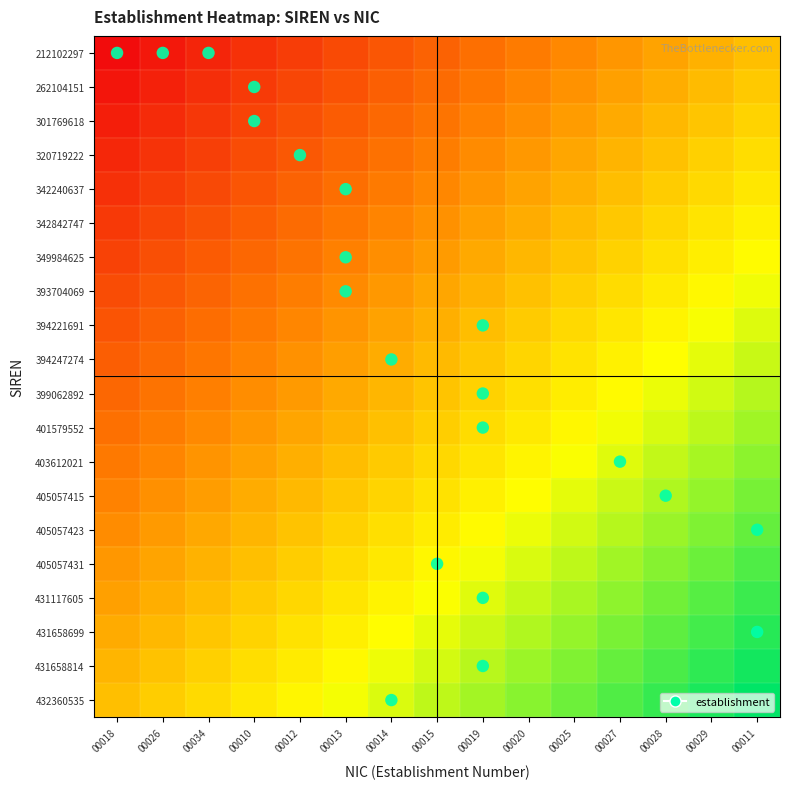

Reading left to right, what are all the values shown in this chart?

212102297: 00018=-1.0	00026=-0.9	00034=-0.9	00010=-0.8	00012=-0.7	00013=-0.6	00014=-0.6	00015=-0.5	00019=-0.4	00020=-0.4	00025=-0.3	00027=-0.2	00028=-0.1	00029=-0.1	00011=0.0
262104151: 00018=-0.9	00026=-0.9	00034=-0.8	00010=-0.7	00012=-0.7	00013=-0.6	00014=-0.5	00015=-0.4	00019=-0.4	00020=-0.3	00025=-0.2	00027=-0.2	00028=-0.1	00029=-0.0	00011=0.1
301769618: 00018=-0.9	00026=-0.8	00034=-0.8	00010=-0.7	00012=-0.6	00013=-0.5	00014=-0.5	00015=-0.4	00019=-0.3	00020=-0.3	00025=-0.2	00027=-0.1	00028=-0.0	00029=0.0	00011=0.1
320719222: 00018=-0.8	00026=-0.8	00034=-0.7	00010=-0.6	00012=-0.6	00013=-0.5	00014=-0.4	00015=-0.3	00019=-0.3	00020=-0.2	00025=-0.1	00027=-0.1	00028=0.0	00029=0.1	00011=0.2
342240637: 00018=-0.8	00026=-0.7	00034=-0.6	00010=-0.6	00012=-0.5	00013=-0.4	00014=-0.4	00015=-0.3	00019=-0.2	00020=-0.1	00025=-0.1	00027=-0.0	00028=0.1	00029=0.1	00011=0.2
342842747: 00018=-0.7	00026=-0.7	00034=-0.6	00010=-0.5	00012=-0.5	00013=-0.4	00014=-0.3	00015=-0.2	00019=-0.2	00020=-0.1	00025=-0.0	00027=0.0	00028=0.1	00029=0.2	00011=0.3
349984625: 00018=-0.7	00026=-0.6	00034=-0.5	00010=-0.5	00012=-0.4	00013=-0.3	00014=-0.3	00015=-0.2	00019=-0.1	00020=-0.0	00025=0.0	00027=0.1	00028=0.2	00029=0.2	00011=0.3
393704069: 00018=-0.6	00026=-0.6	00034=-0.5	00010=-0.4	00012=-0.3	00013=-0.3	00014=-0.2	00015=-0.1	00019=-0.1	00020=0.0	00025=0.1	00027=0.2	00028=0.2	00029=0.3	00011=0.4
394221691: 00018=-0.6	00026=-0.5	00034=-0.4	00010=-0.4	00012=-0.3	00013=-0.2	00014=-0.2	00015=-0.1	00019=-0.0	00020=0.1	00025=0.1	00027=0.2	00028=0.3	00029=0.3	00011=0.4
394247274: 00018=-0.5	00026=-0.5	00034=-0.4	00010=-0.3	00012=-0.2	00013=-0.2	00014=-0.1	00015=-0.0	00019=0.0	00020=0.1	00025=0.2	00027=0.3	00028=0.3	00029=0.4	00011=0.5
399062892: 00018=-0.5	00026=-0.4	00034=-0.3	00010=-0.3	00012=-0.2	00013=-0.1	00014=-0.0	00015=0.0	00019=0.1	00020=0.2	00025=0.2	00027=0.3	00028=0.4	00029=0.5	00011=0.5
401579552: 00018=-0.4	00026=-0.3	00034=-0.3	00010=-0.2	00012=-0.1	00013=-0.1	00014=0.0	00015=0.1	00019=0.2	00020=0.2	00025=0.3	00027=0.4	00028=0.4	00029=0.5	00011=0.6
403612021: 00018=-0.4	00026=-0.3	00034=-0.2	00010=-0.2	00012=-0.1	00013=-0.0	00014=0.1	00015=0.1	00019=0.2	00020=0.3	00025=0.3	00027=0.4	00028=0.5	00029=0.6	00011=0.6
405057415: 00018=-0.3	00026=-0.2	00034=-0.2	00010=-0.1	00012=-0.0	00013=0.0	00014=0.1	00015=0.2	00019=0.3	00020=0.3	00025=0.4	00027=0.5	00028=0.5	00029=0.6	00011=0.7
405057423: 00018=-0.3	00026=-0.2	00034=-0.1	00010=-0.0	00012=0.0	00013=0.1	00014=0.2	00015=0.2	00019=0.3	00020=0.4	00025=0.5	00027=0.5	00028=0.6	00029=0.7	00011=0.7
405057431: 00018=-0.2	00026=-0.1	00034=-0.1	00010=0.0	00012=0.1	00013=0.1	00014=0.2	00015=0.3	00019=0.4	00020=0.4	00025=0.5	00027=0.6	00028=0.6	00029=0.7	00011=0.8
431117605: 00018=-0.2	00026=-0.1	00034=-0.0	00010=0.1	00012=0.1	00013=0.2	00014=0.3	00015=0.3	00019=0.4	00020=0.5	00025=0.6	00027=0.6	00028=0.7	00029=0.8	00011=0.8
431658699: 00018=-0.1	00026=-0.0	00034=0.0	00010=0.1	00012=0.2	00013=0.3	00014=0.3	00015=0.4	00019=0.5	00020=0.5	00025=0.6	00027=0.7	00028=0.8	00029=0.8	00011=0.9
431658814: 00018=-0.1	00026=0.0	00034=0.1	00010=0.2	00012=0.2	00013=0.3	00014=0.4	00015=0.4	00019=0.5	00020=0.6	00025=0.7	00027=0.7	00028=0.8	00029=0.9	00011=0.9
432360535: 00018=0.0	00026=0.1	00034=0.1	00010=0.2	00012=0.3	00013=0.4	00014=0.4	00015=0.5	00019=0.6	00020=0.6	00025=0.7	00027=0.8	00028=0.9	00029=0.9	00011=1.0